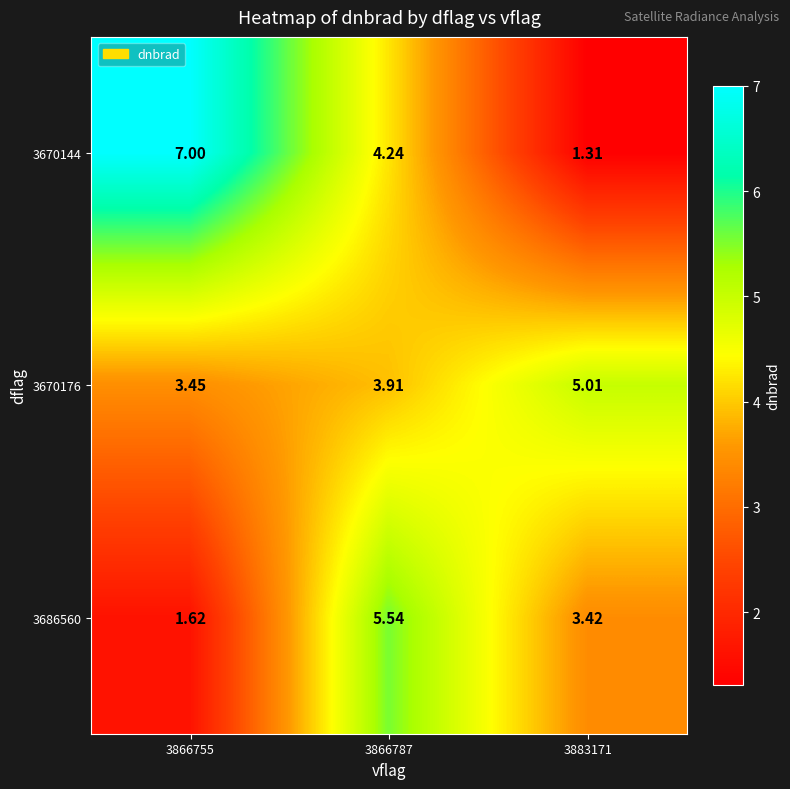

Which series has the largest range (max minus min)?

3670144